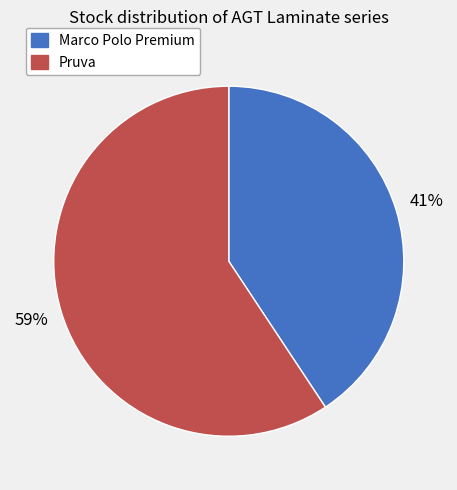

How many slices are in this pie chart?

2